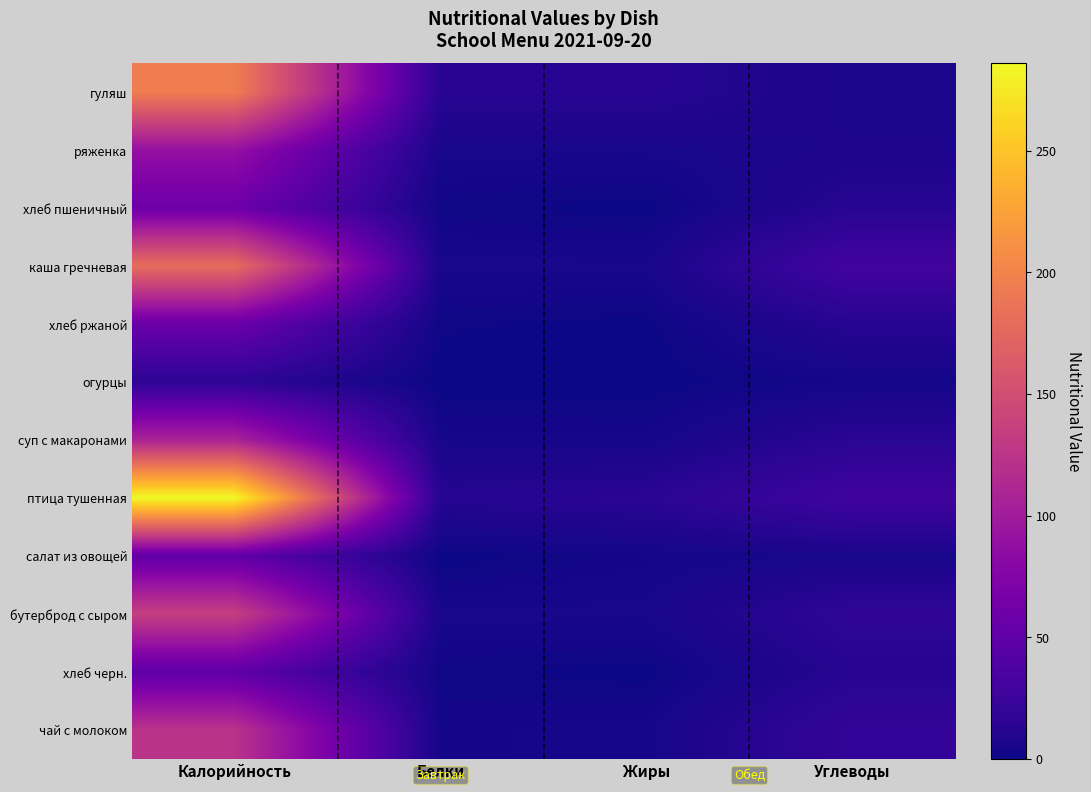

The чай с молоком series shows 122.9 at Калорийность. True or false?

True